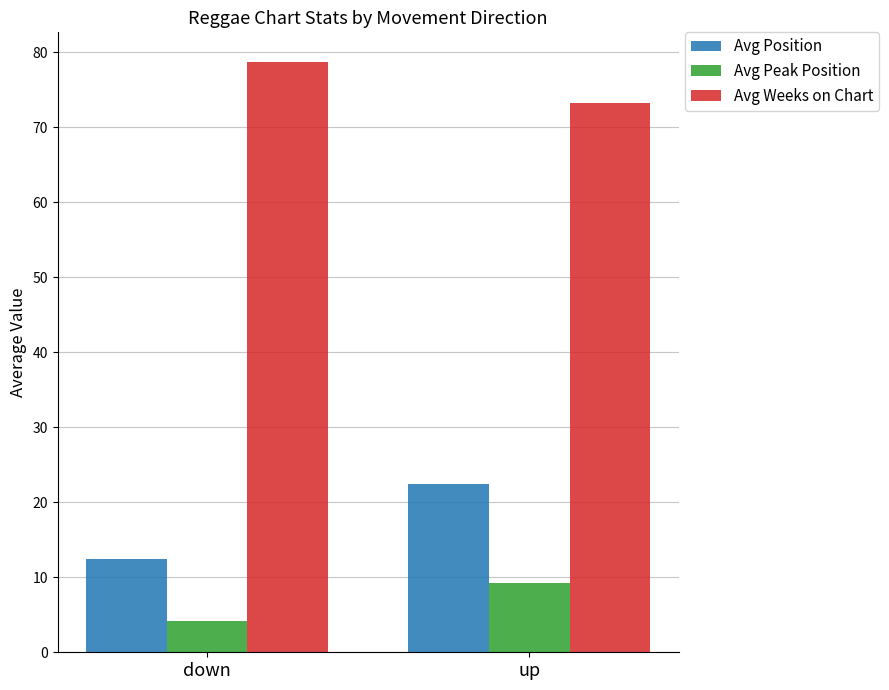

Are the bars grouped side by side (vs. stacked)?

Yes